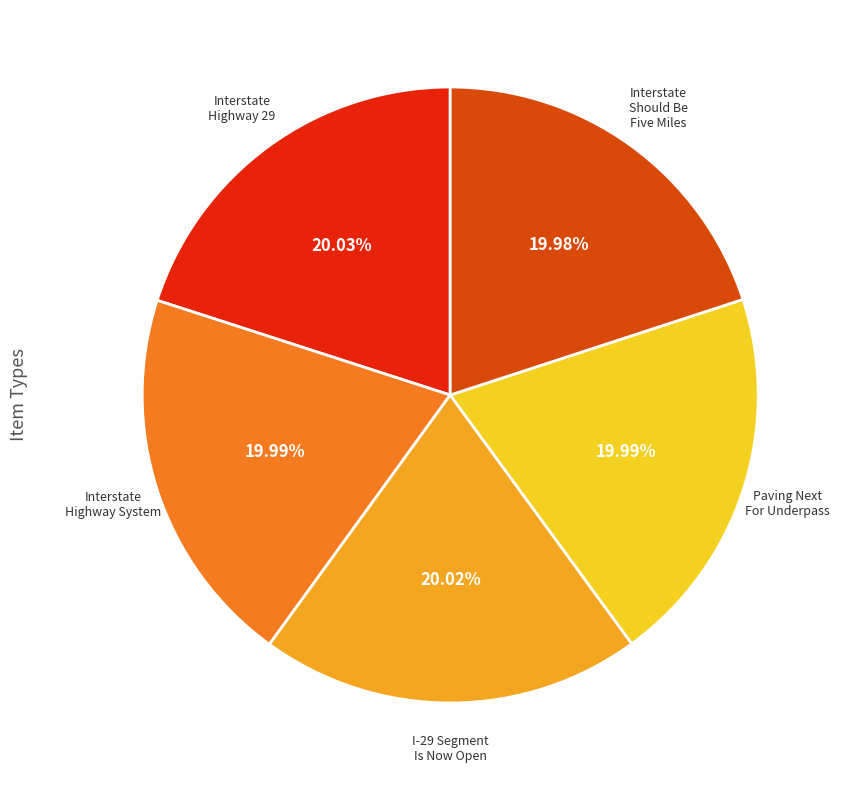

Is there a majority slice in this chart?

No